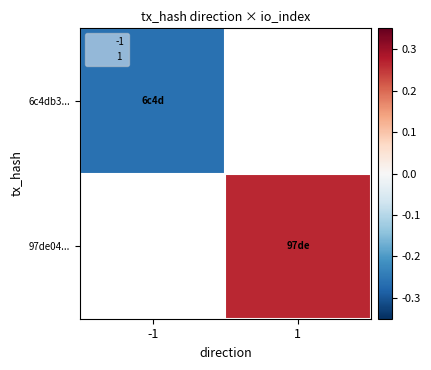

List the series in order of their peak value, lowest first.

6c4db3..., 97de04...